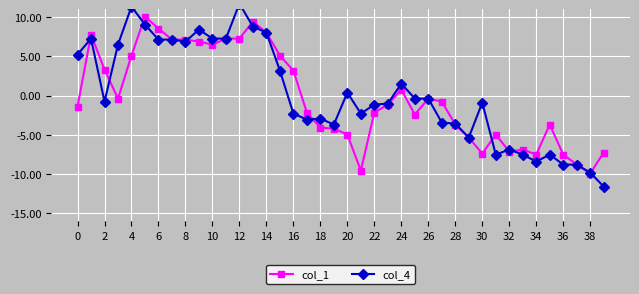

True or false: col_1 has more than 2 points higher than both neighbors.

True